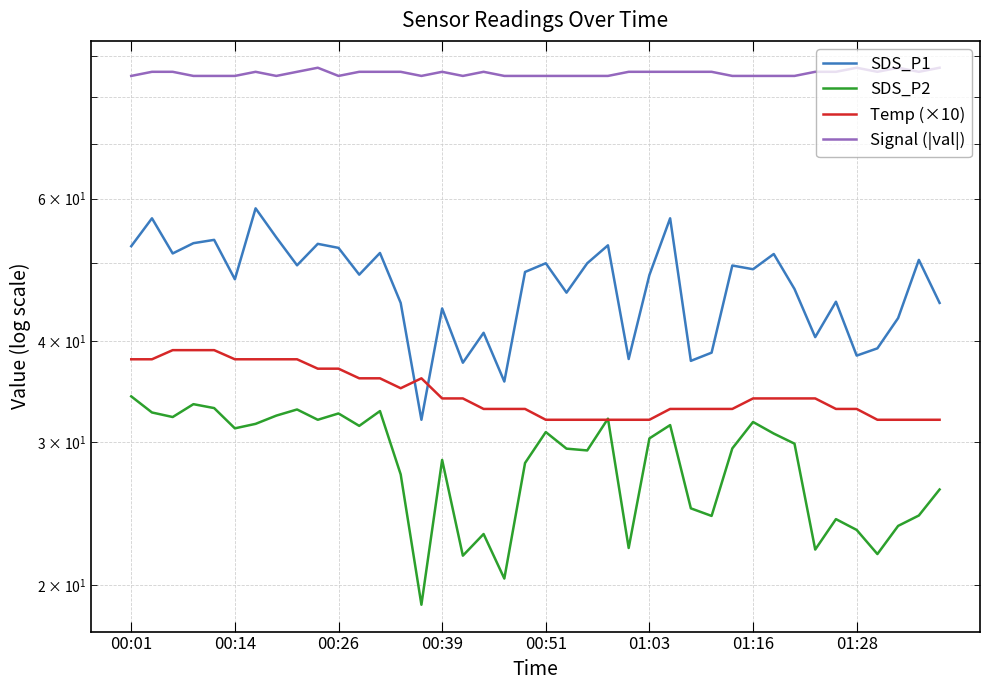

Reading left to right, list all the values displayed in this chart.

SDS_P1: 52.4	56.7	51.3	52.9	53.4	47.7	58.4	53.7	49.6	52.8	52.1	48.3	51.4	44.6	32.0	43.9	37.6	41.0	35.7	48.7	49.9	45.9	49.9	52.5	38.0	48.3	56.7	37.8	38.7	49.6	49.1	51.2	46.4	40.5	44.8	38.4	39.2	42.7	50.4	44.6
SDS_P2: 34.2	32.7	32.2	33.5	33.1	31.2	31.6	32.4	33.0	32.0	32.6	31.4	32.8	27.4	18.9	28.6	21.8	23.1	20.4	28.3	30.9	29.5	29.3	32.1	22.2	30.4	31.5	24.9	24.4	29.5	31.8	30.8	29.9	22.1	24.1	23.4	21.9	23.7	24.4	26.2
Temp (×10): 38.0	38.0	39.0	39.0	39.0	38.0	38.0	38.0	38.0	37.0	37.0	36.0	36.0	35.0	36.0	34.0	34.0	33.0	33.0	33.0	32.0	32.0	32.0	32.0	32.0	32.0	33.0	33.0	33.0	33.0	34.0	34.0	34.0	34.0	33.0	33.0	32.0	32.0	32.0	32.0
Signal (|val|): 85.0	86.0	86.0	85.0	85.0	85.0	86.0	85.0	86.0	87.0	85.0	86.0	86.0	86.0	85.0	86.0	85.0	86.0	85.0	85.0	85.0	85.0	85.0	85.0	86.0	86.0	86.0	86.0	86.0	85.0	85.0	85.0	85.0	86.0	86.0	87.0	86.0	87.0	86.0	87.0